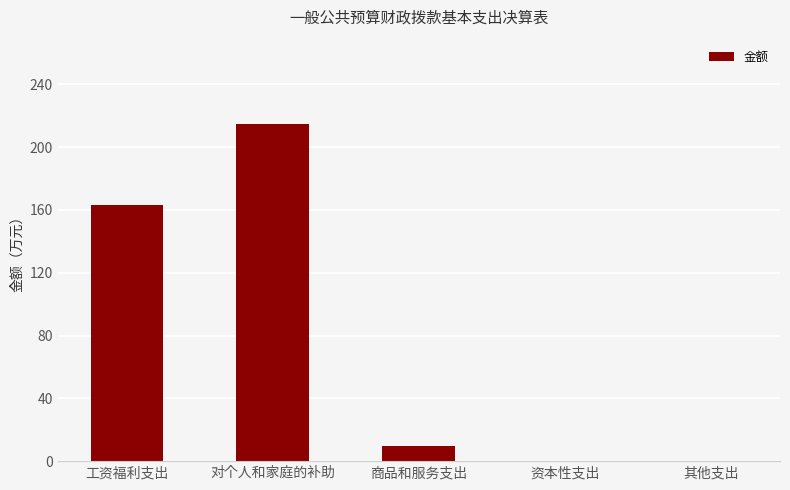

Reading left to right, what are all the values shown in this chart?

163.3	214.8	9.7	0.0	0.0